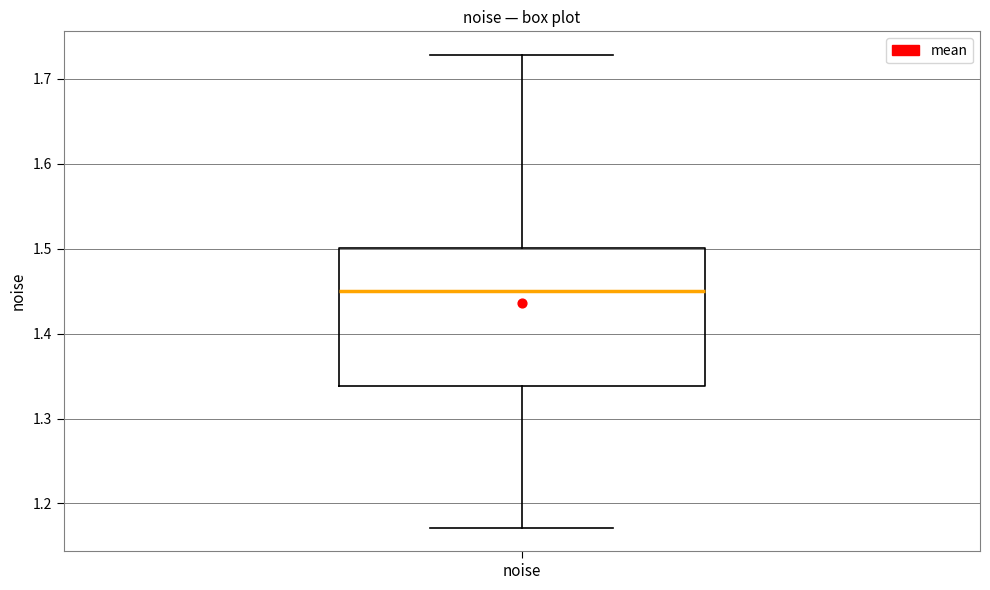

Transcribe this box plot: give where the median line is, the range the box spans, and where the two whiskers end, as read against the y-axis. The values are not printed on the chart, so give them approximately, as read against the axis.

median 1.45, box 1.34 to 1.50, whiskers 1.17 to 1.73